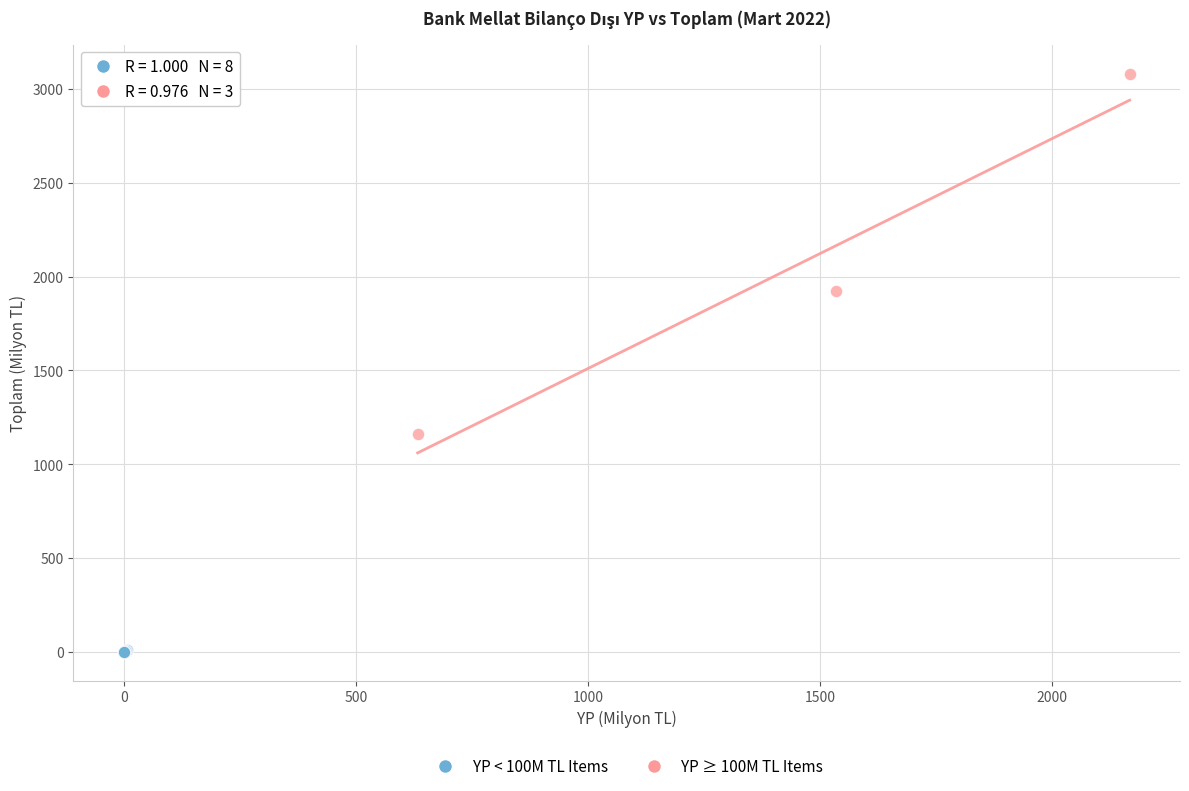

Which series has the widest spread of Y values?

YP ≥ 100M TL Items